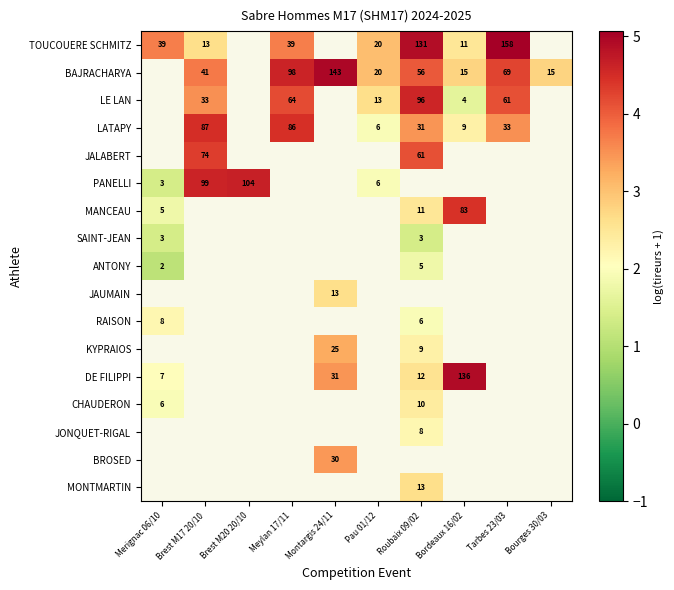

Which category has the lowest value in the CHAUDERON series?

Merignac 06/10